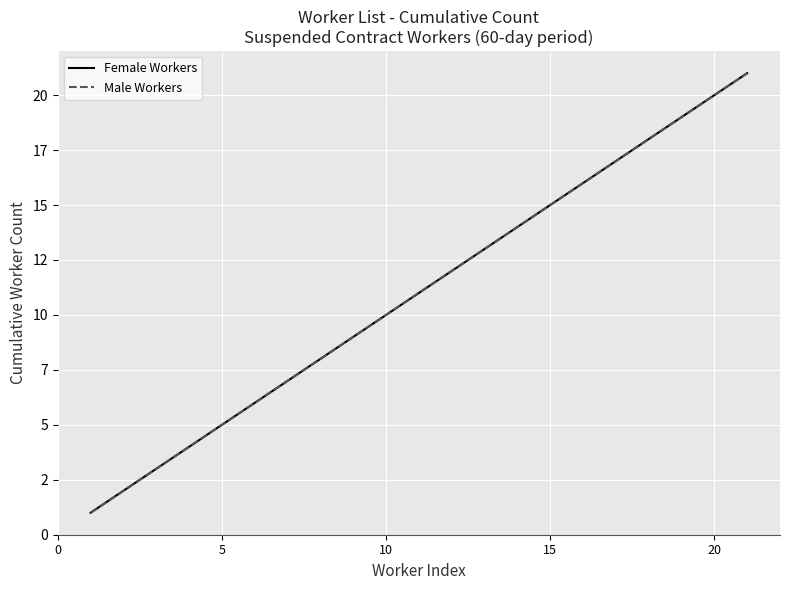

True or false: Male Workers and Female Workers intersect in this chart.

False